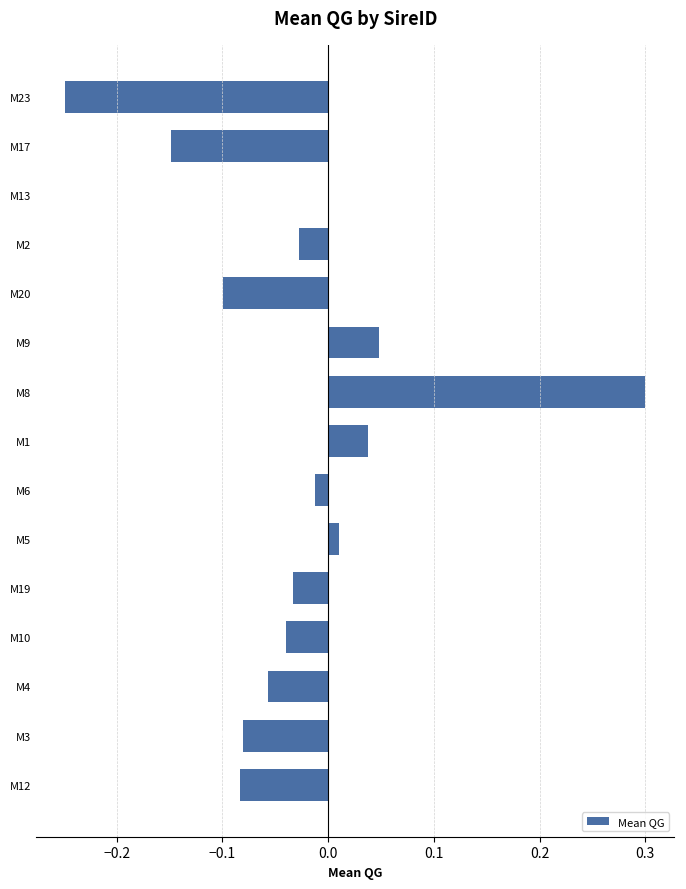

How many categories are shown in the chart?

15